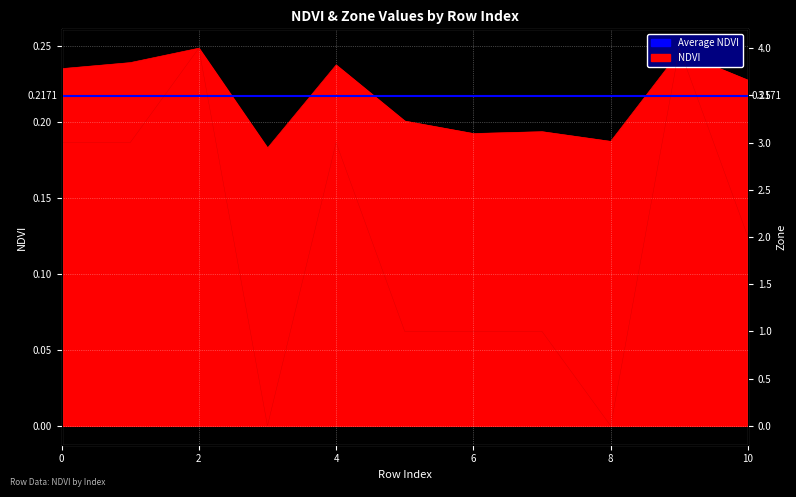

What is the value of the Zone point at the 6th from the left?

1.0